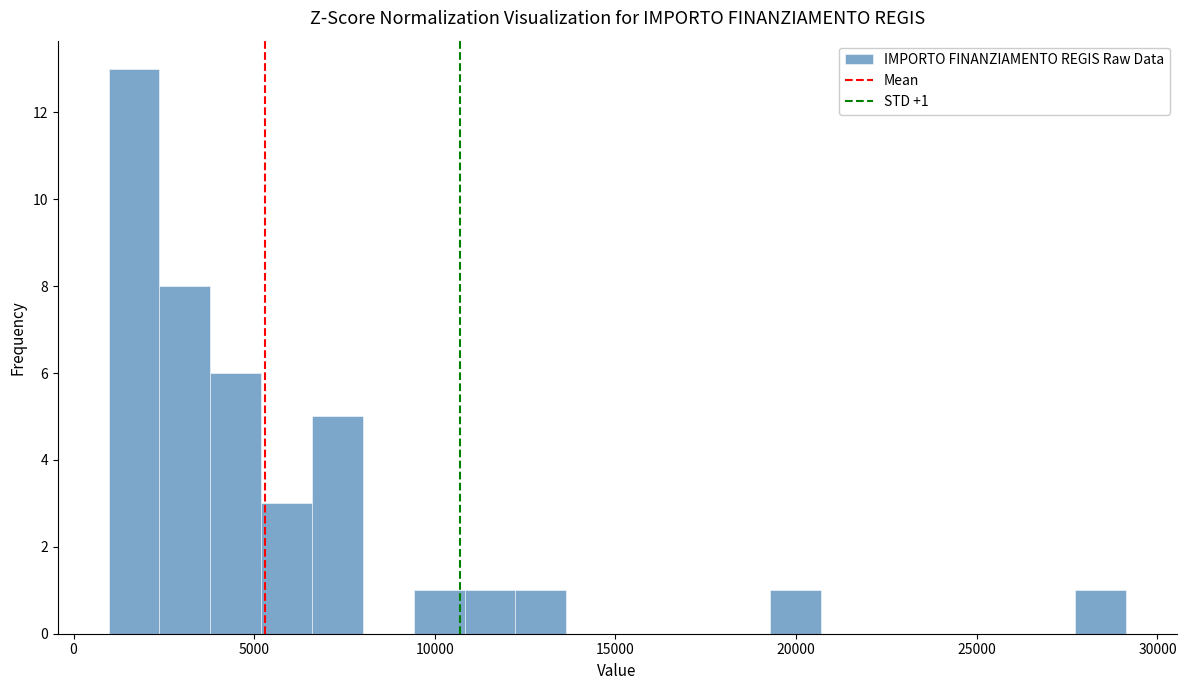

Around what value on the x-axis is the tallest bar? Give the approximate position of its centre, as read against the axis.

1500